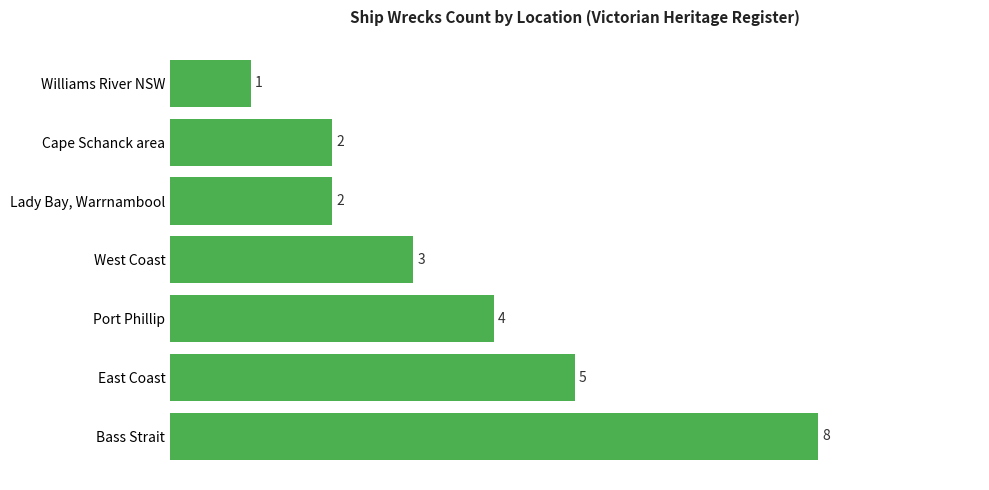

What is the average value?

4